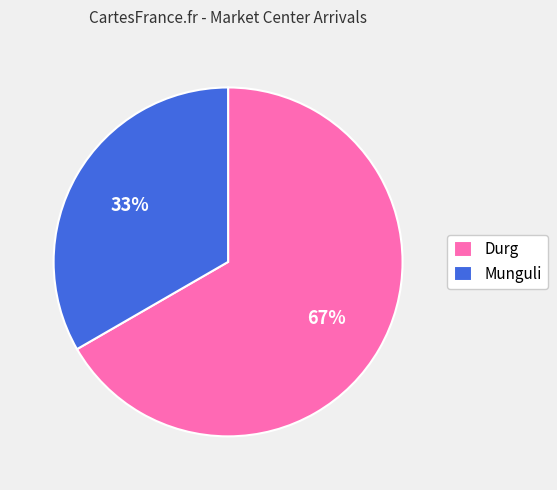

How many segments does this pie chart have?

2